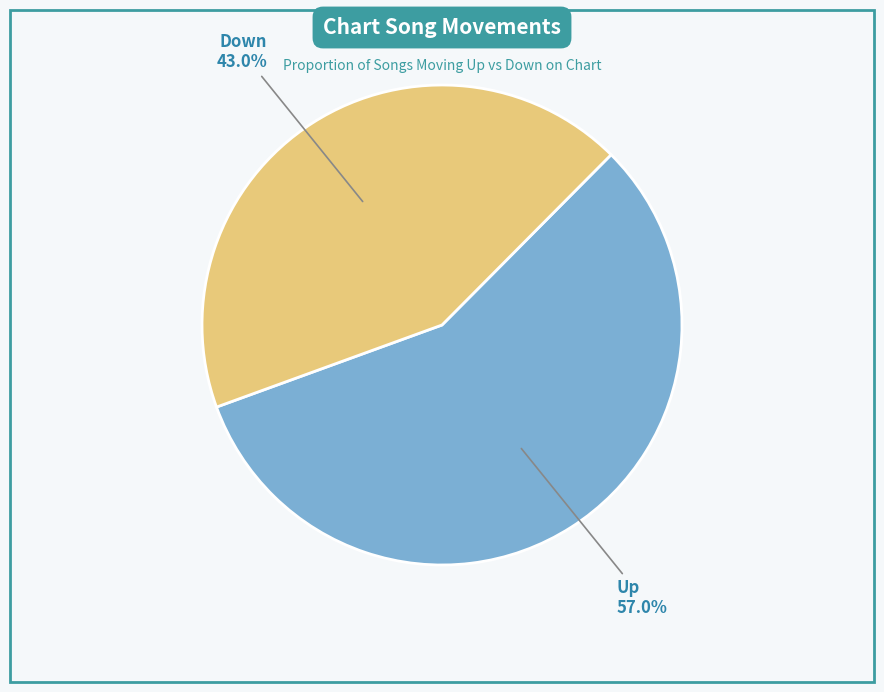

How many segments does this pie chart have?

2